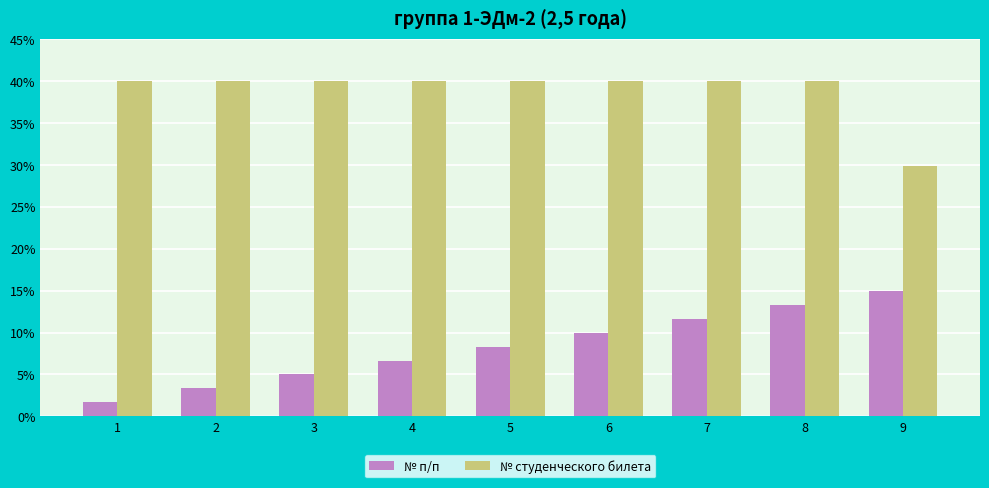

Rank the series by their maximum value, from lowest to highest.

№ п/п, № студенческого билета